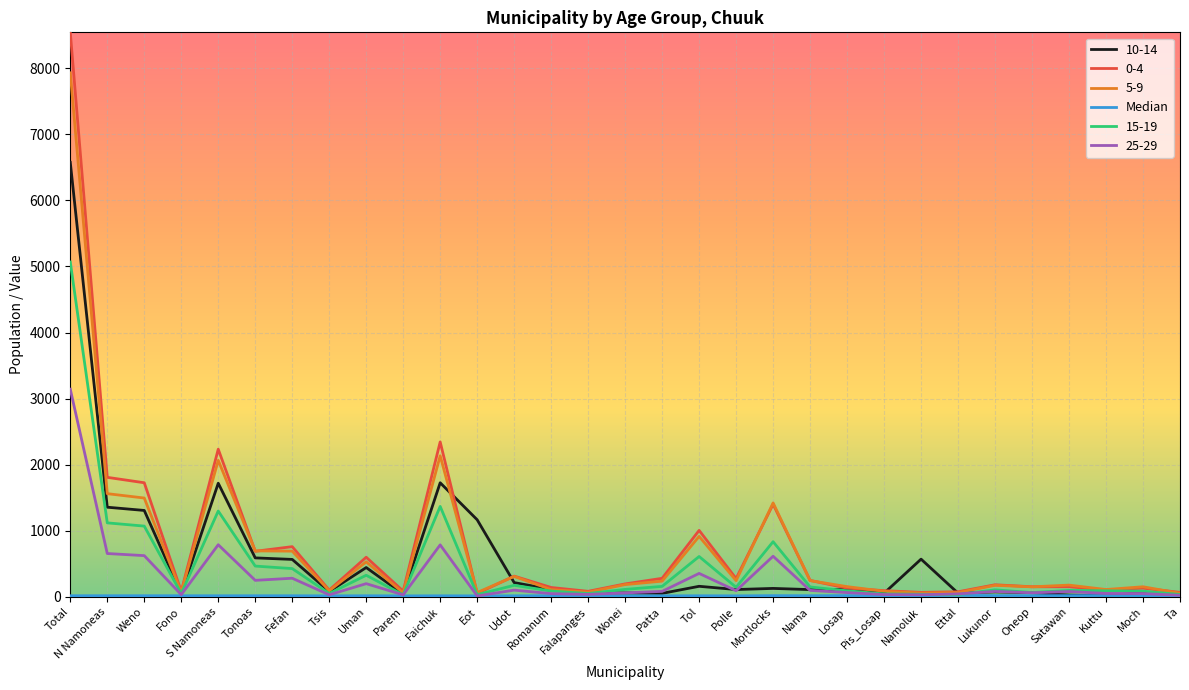

Does the chart have visible grid lines?

Yes